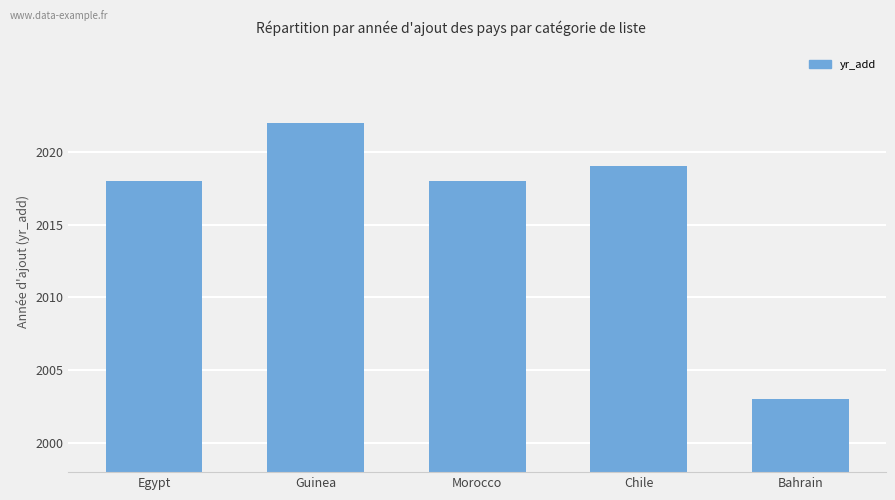

What is the sum of the values at Bahrain and Guinea?

4025